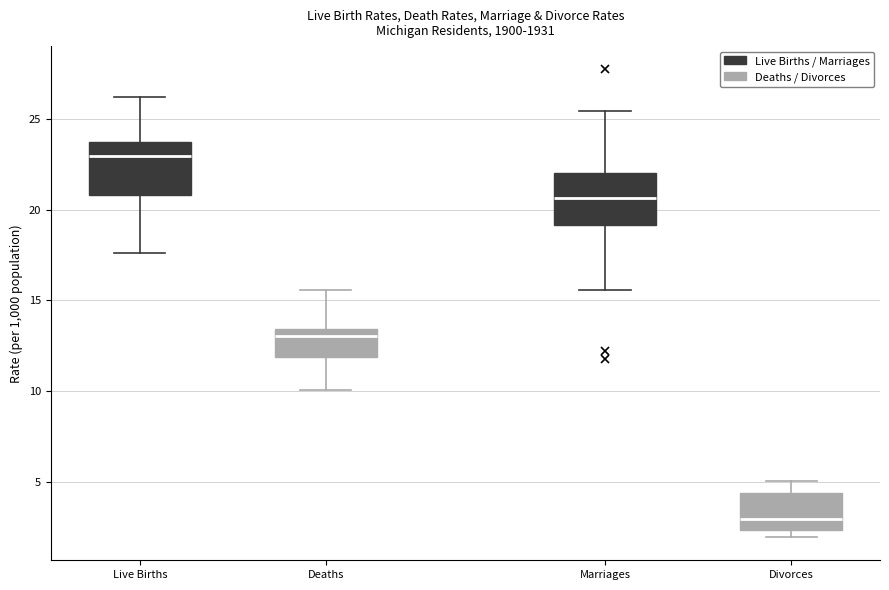

Which box has the lowest median line?

Divorces